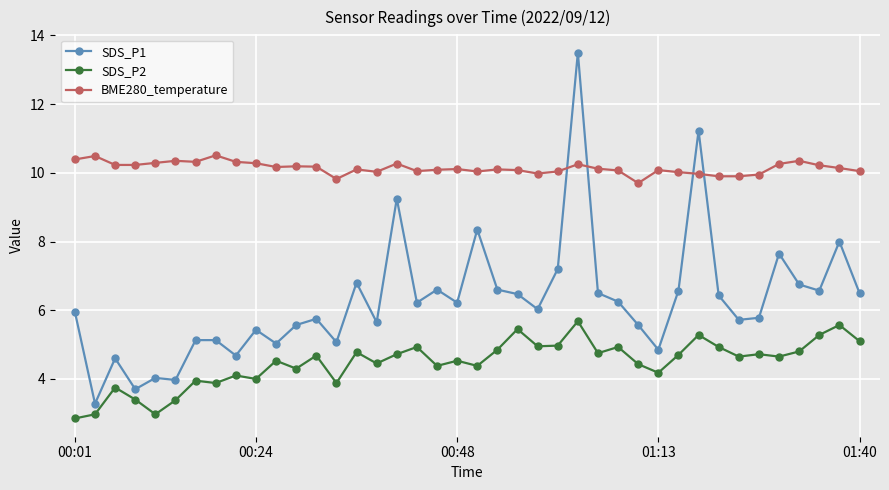

Is this an area chart (filled region under the line)?

No